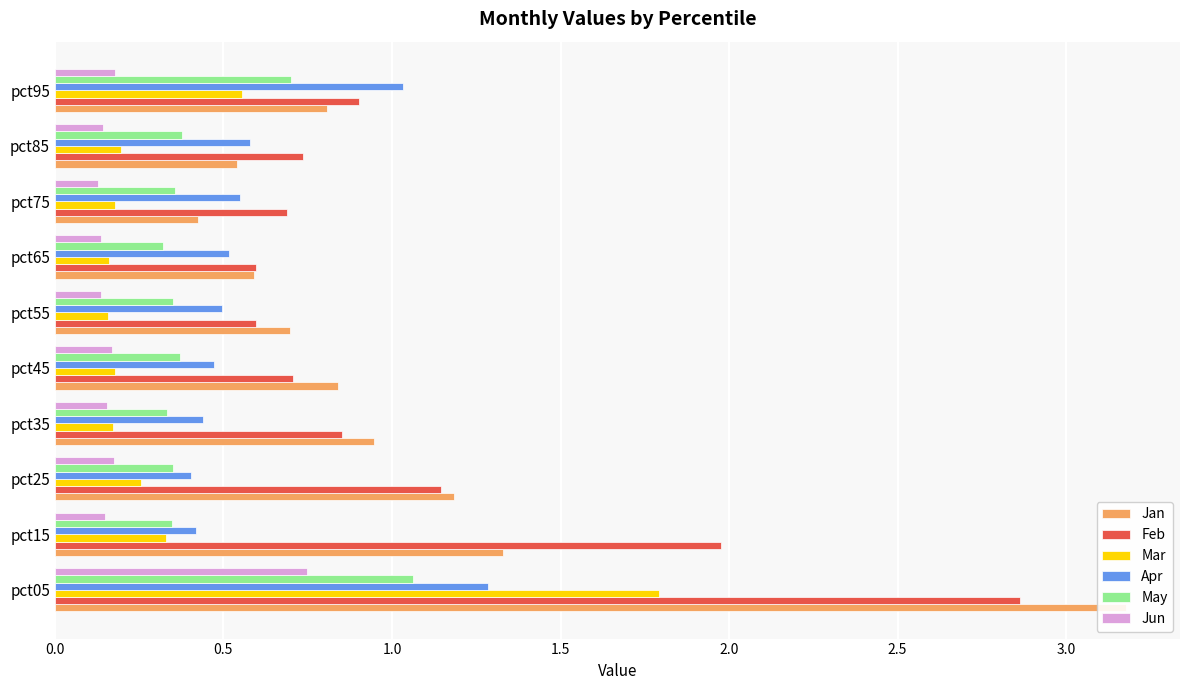

What is the greatest value displayed?

3.2